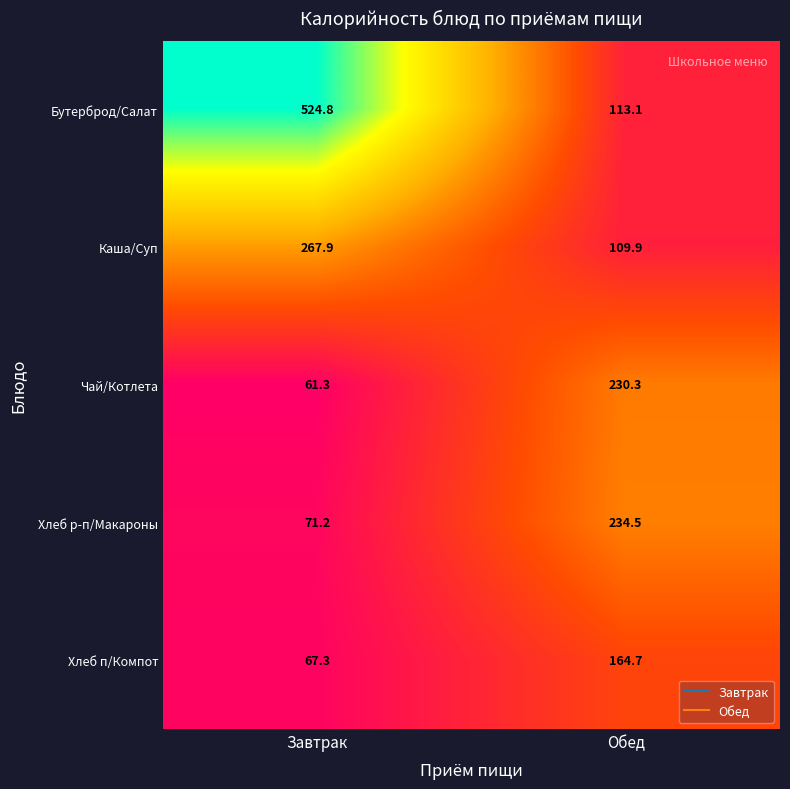

At which category is the sum across all series the highest?

Завтрак